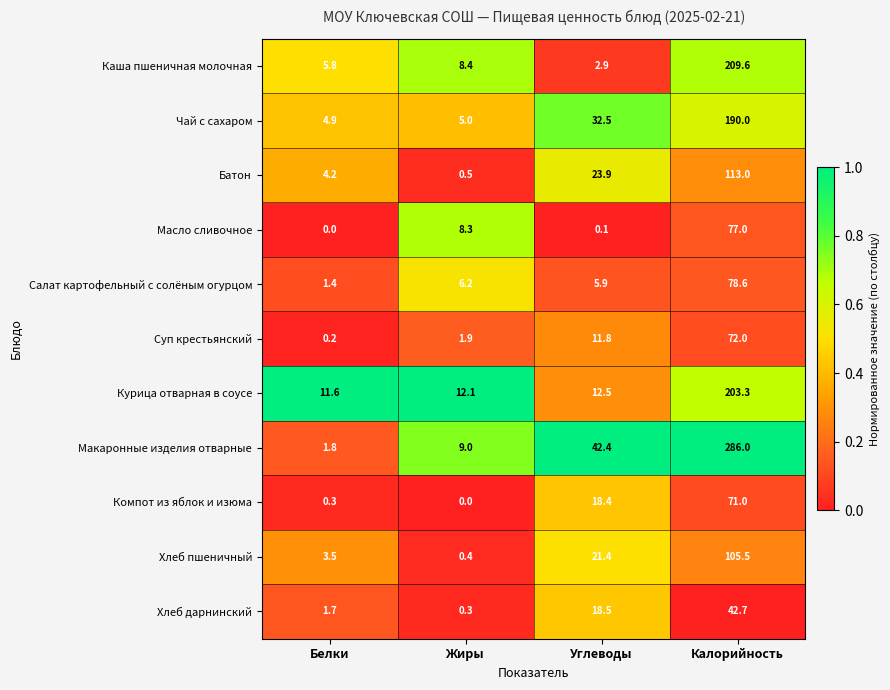

What is the greatest value displayed?

286.0